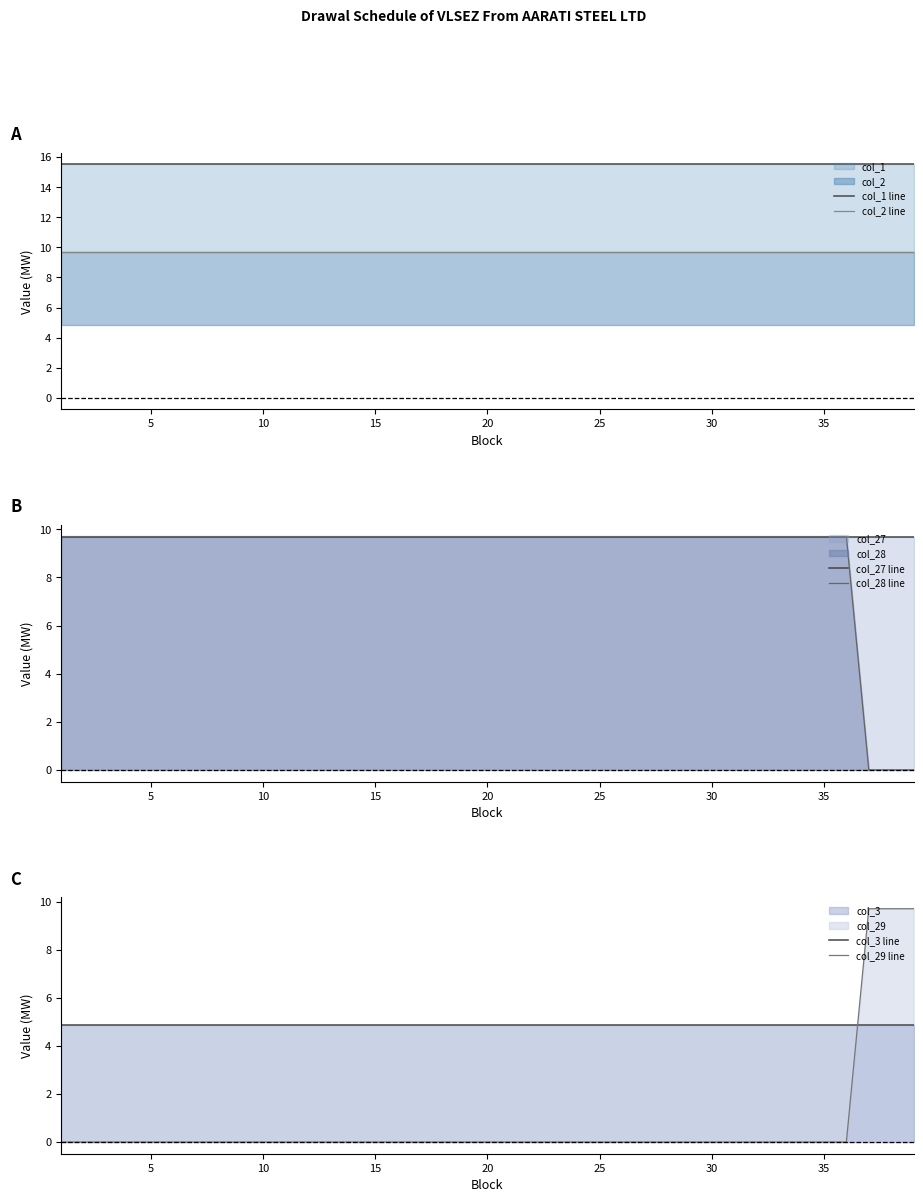

Is the value of col_3 line at 10 greater than the value of col_29 line at 30?

Yes